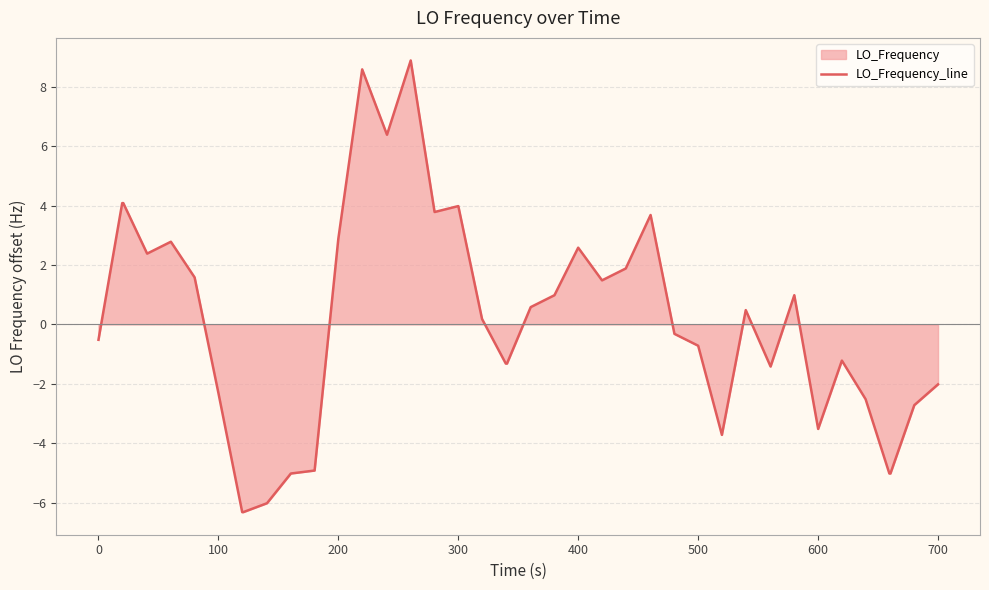

What is the greatest value displayed?

8.9